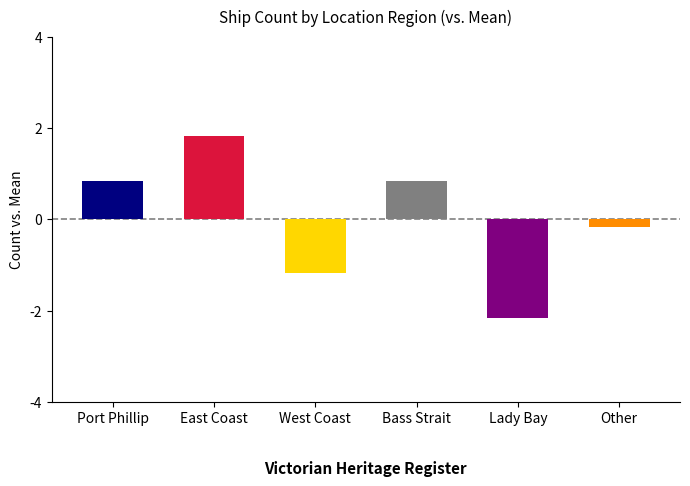

Which has a higher value, Other or Port Phillip?

Port Phillip